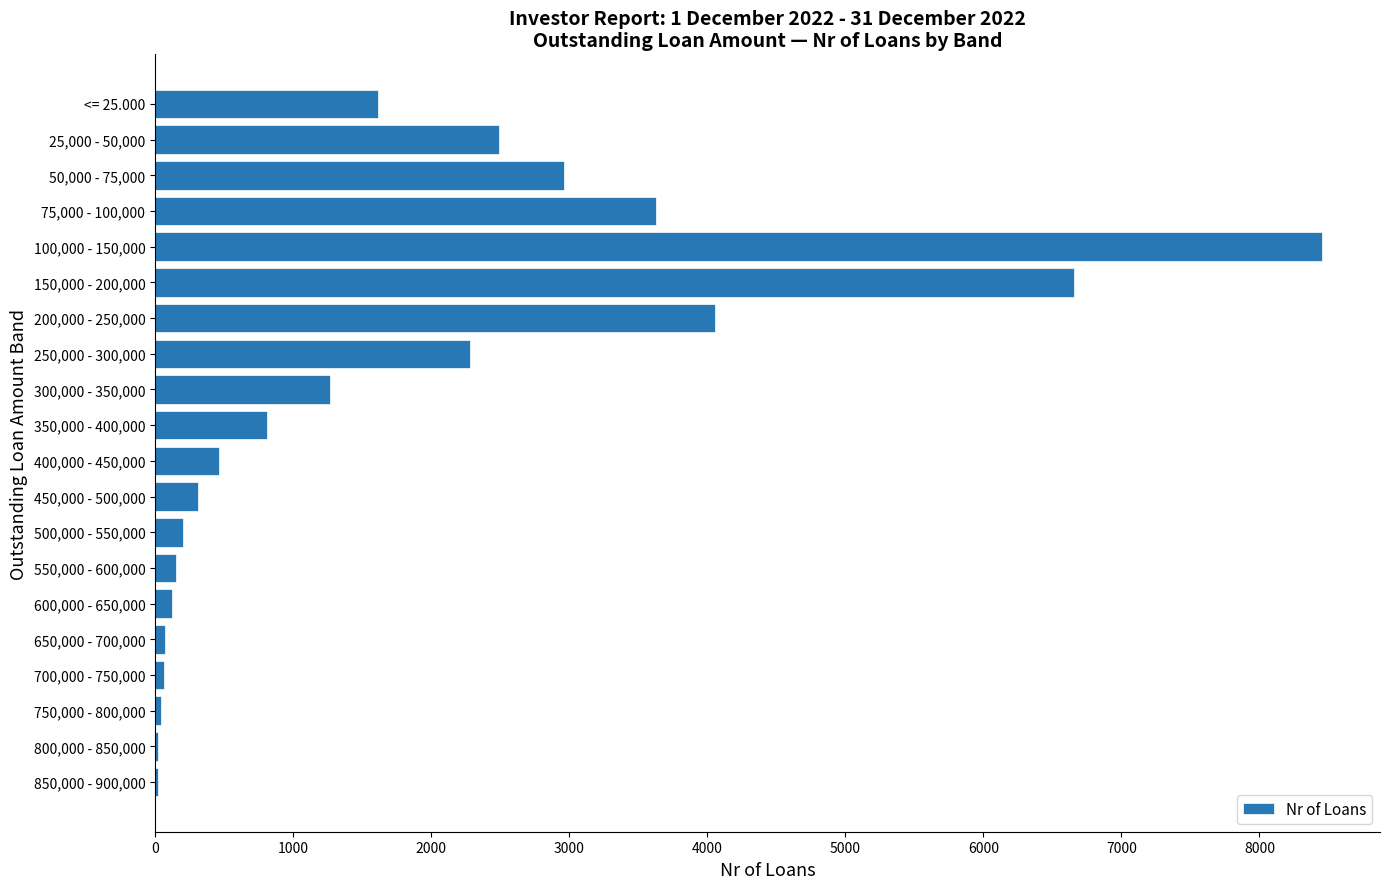

At which label is the value closest to 4235?

200,000 - 250,000